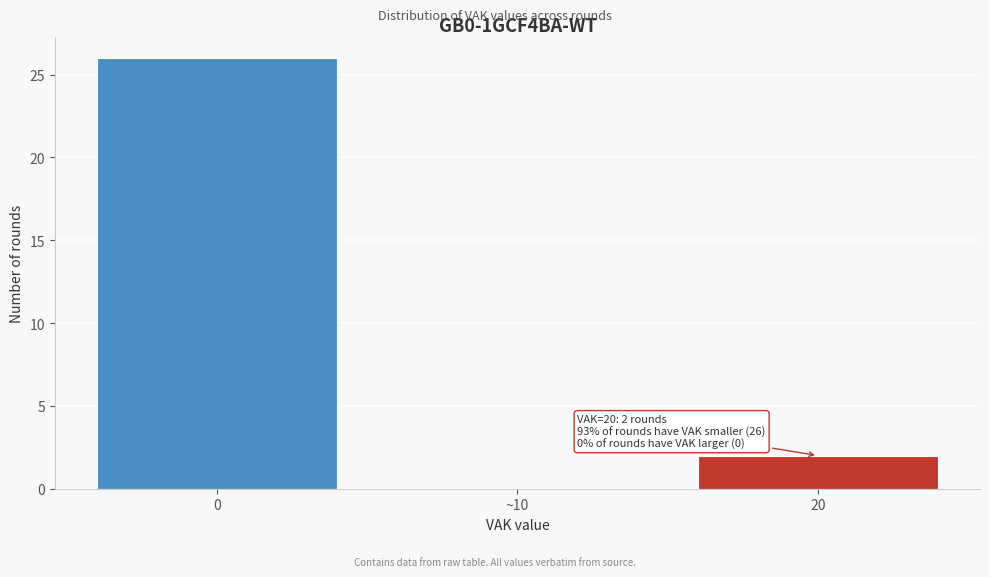

Reading right to left, list all the values displayed in this chart.

20=2	~10=0	0=26